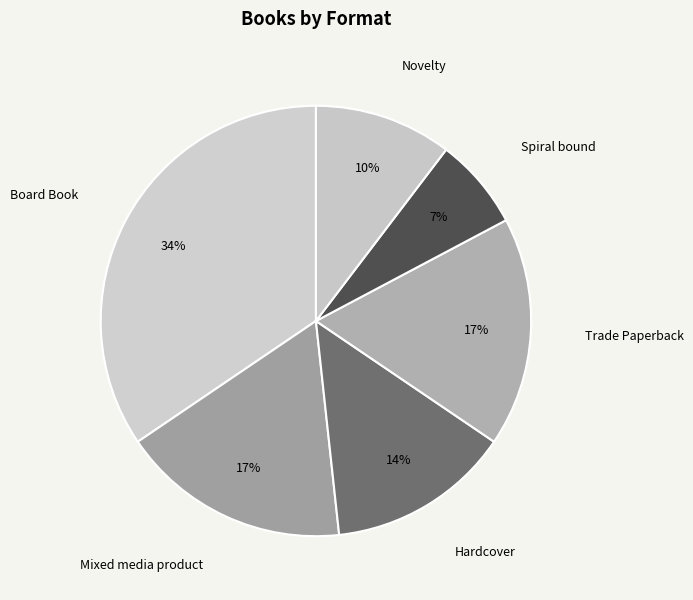

Which has a higher value, Board Book or Mixed media product?

Board Book